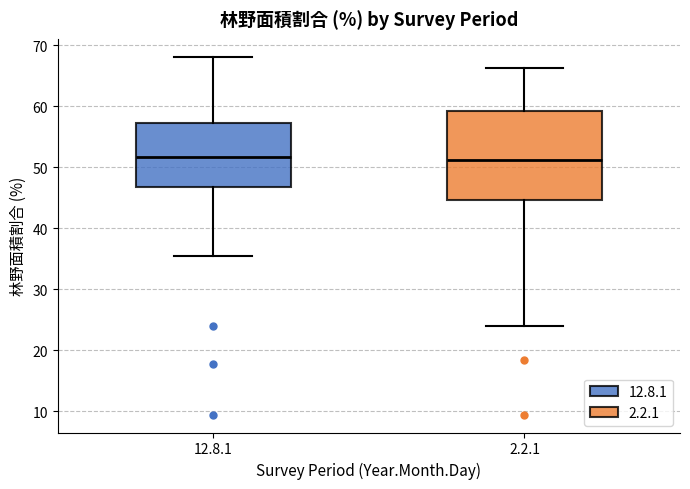

Reading left to right, transcribe this box plot: for each box, give where its median line is, the range the box spans, and where its two whiskers end, as read against the y-axis. The values are not printed on the chart, so give them approximately, as read against the axis.

12.8.1: median 52, box 47 to 57, whiskers 35 to 68
2.2.1: median 51, box 45 to 59, whiskers 24 to 66